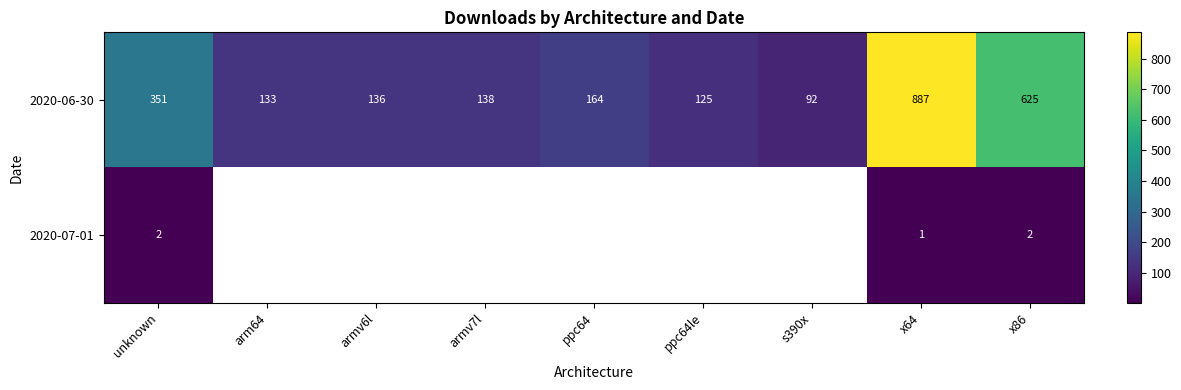

What is the highest value of the 2020-06-30 series?

887